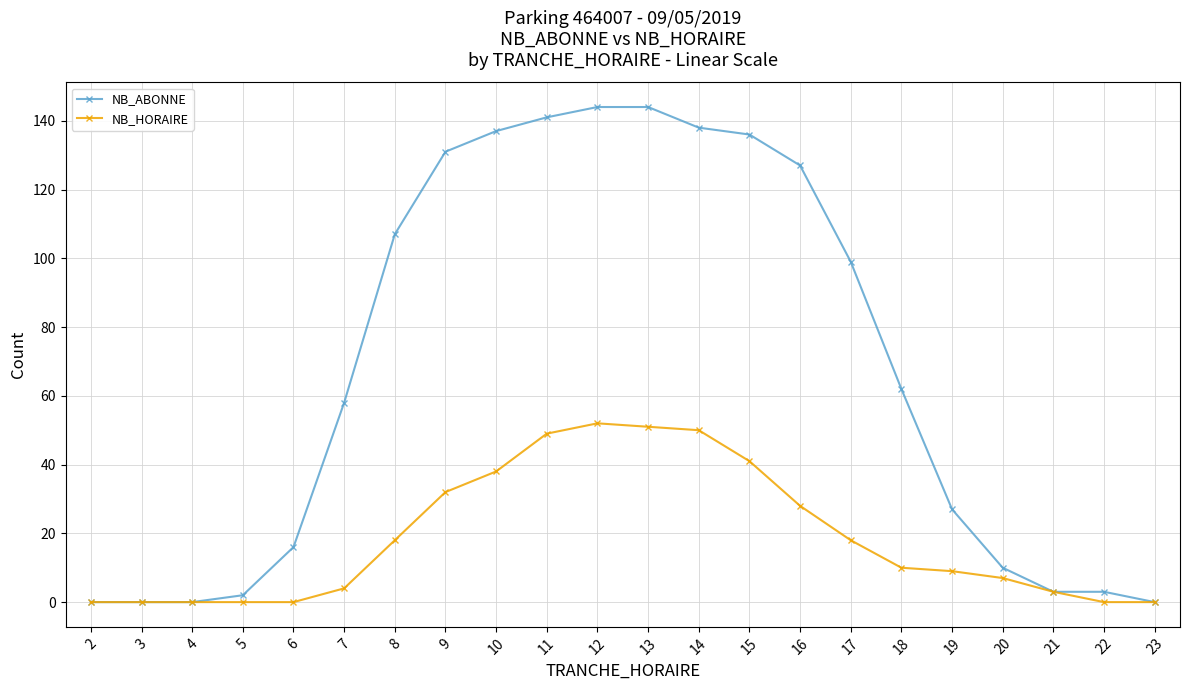

What is the sum of all NB_HORAIRE values?

410